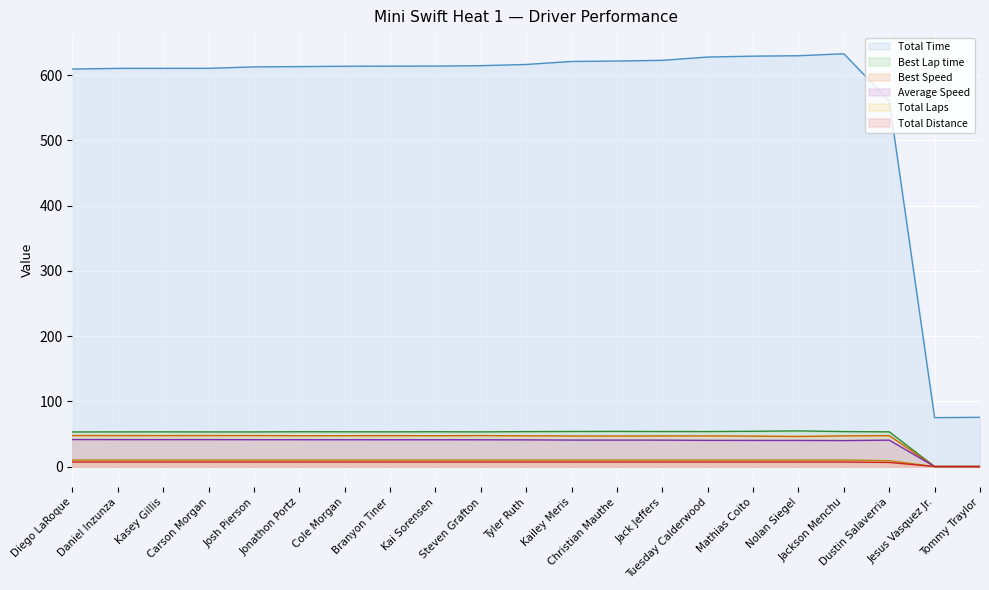

True or false: Best Lap time and Average Speed intersect in this chart.

False